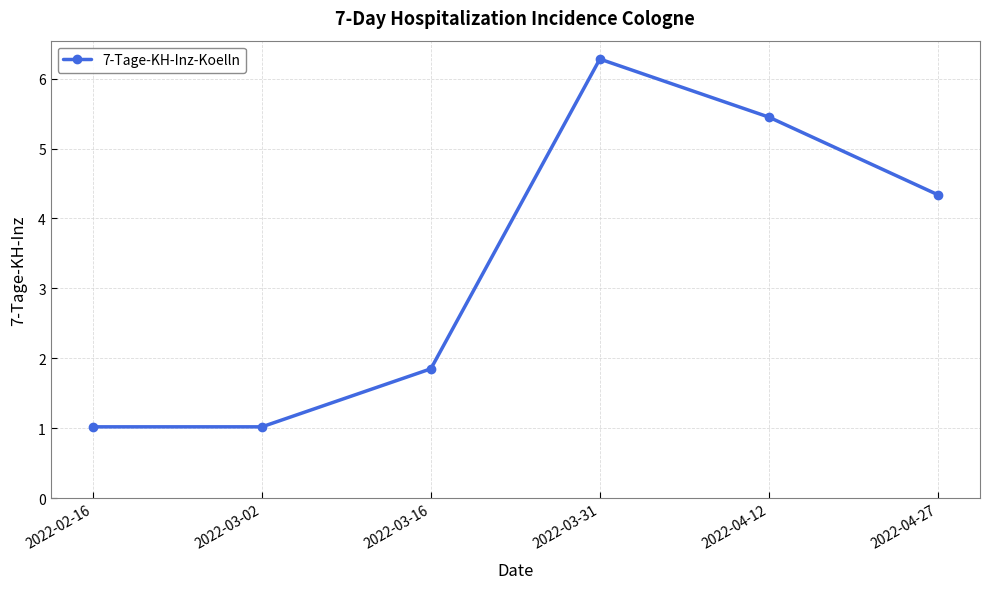

How many categories are shown in the chart?

6